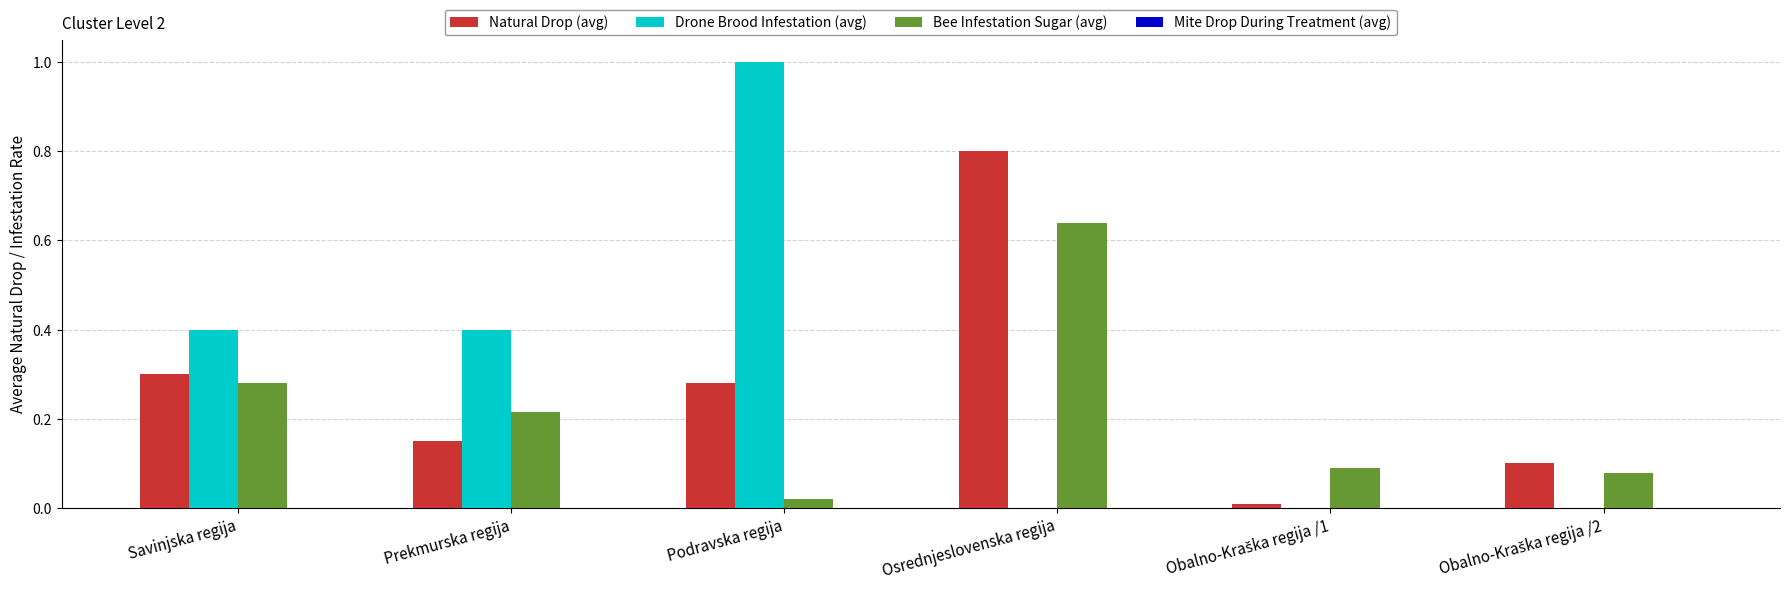

What is the sum of all Drone Brood Infestation (avg) values?

1.8